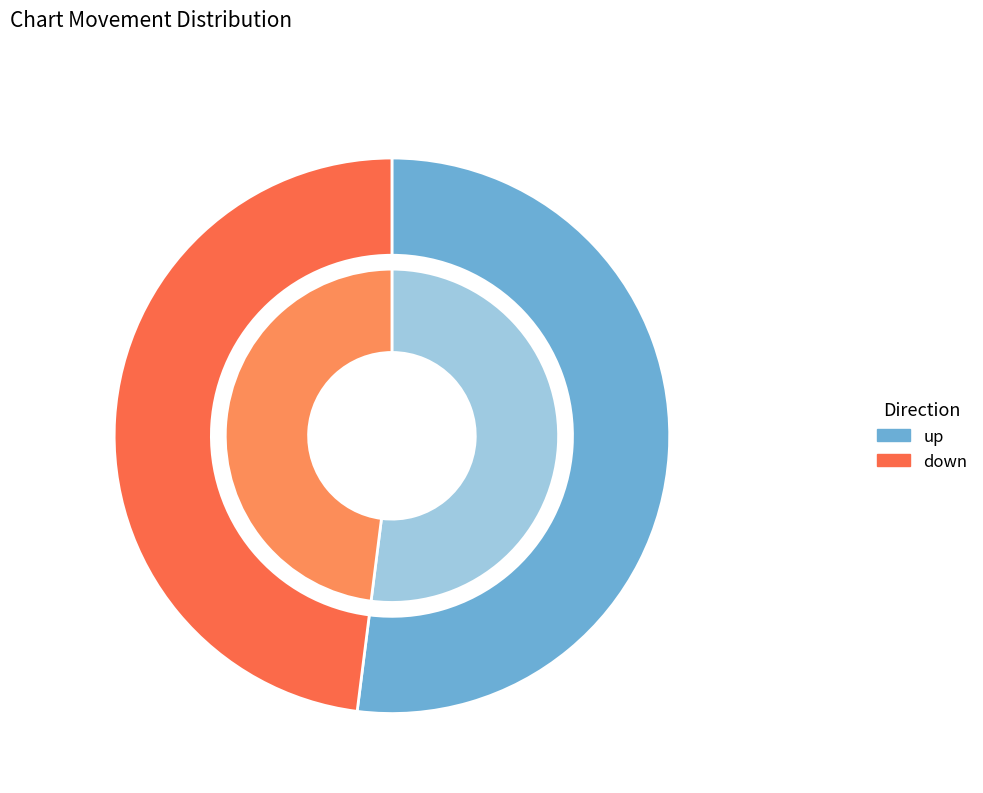

Do down and up together represent more than half of the pie?

Yes